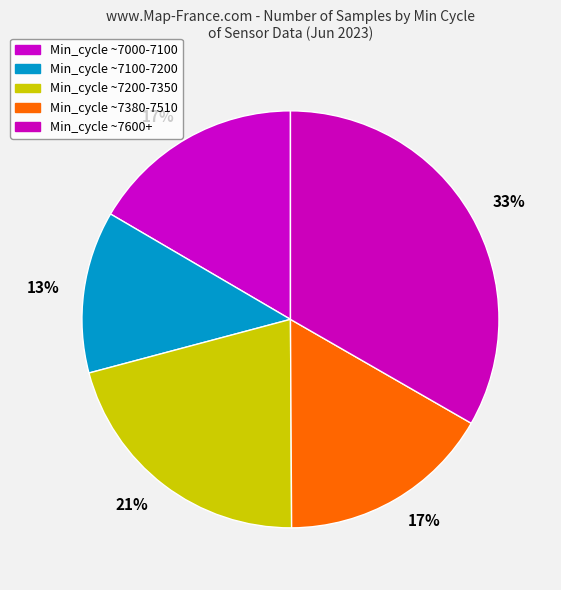

Is there any slice that represents more than half of the pie?

No